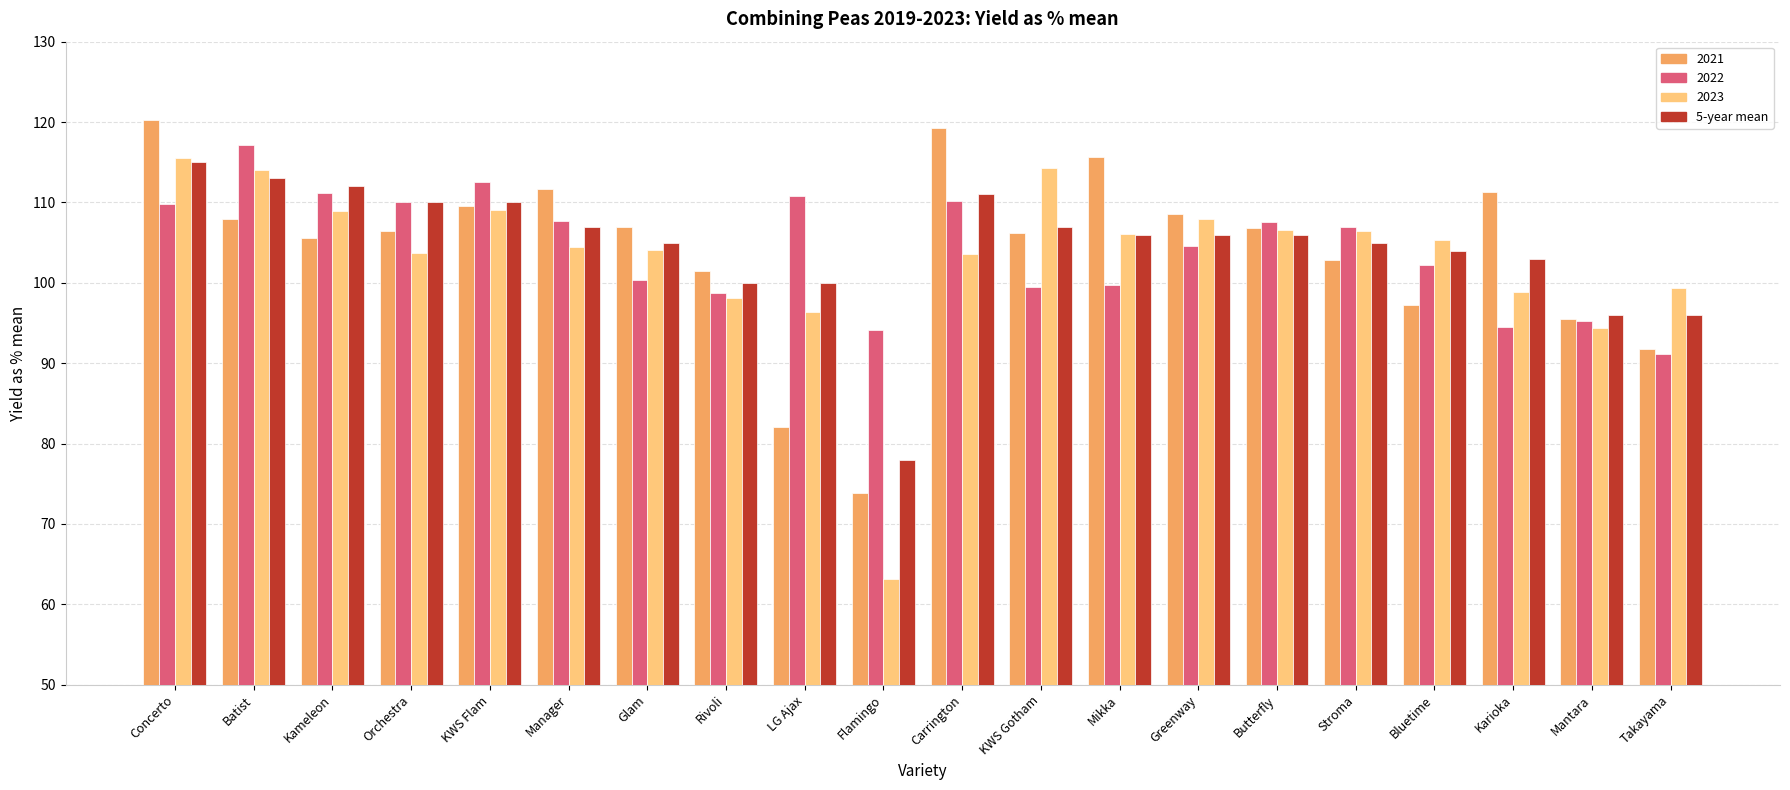

Which series changed the most between Rivoli and Mantara?

2021